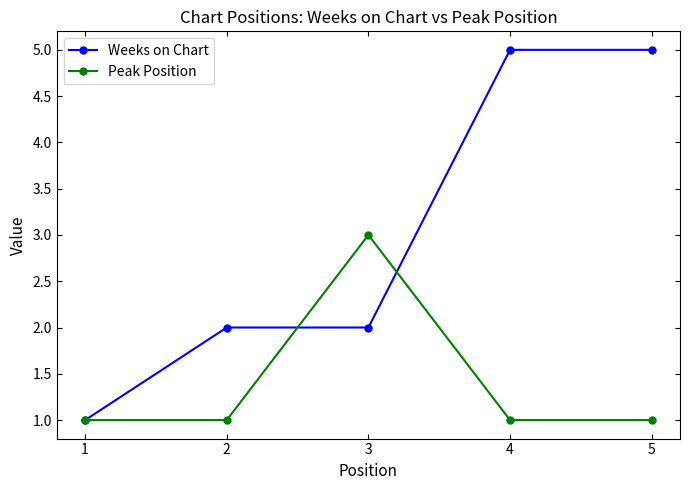

Which series has the widest spread of values?

Weeks on Chart